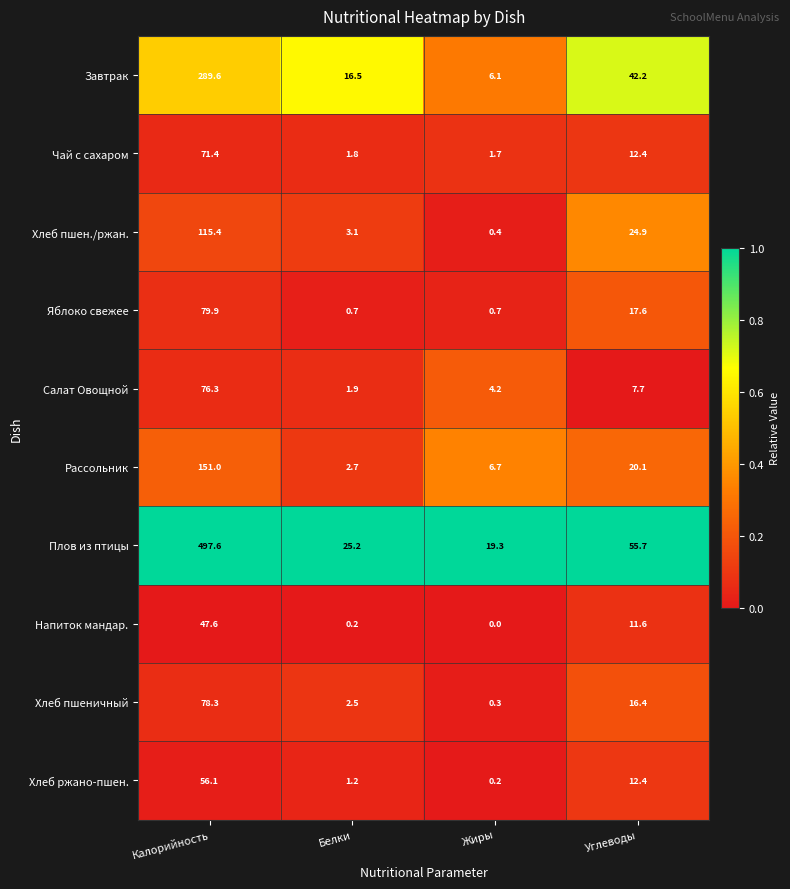

The value of Салат Овощной at Калорийность is 76.3. True or false?

True